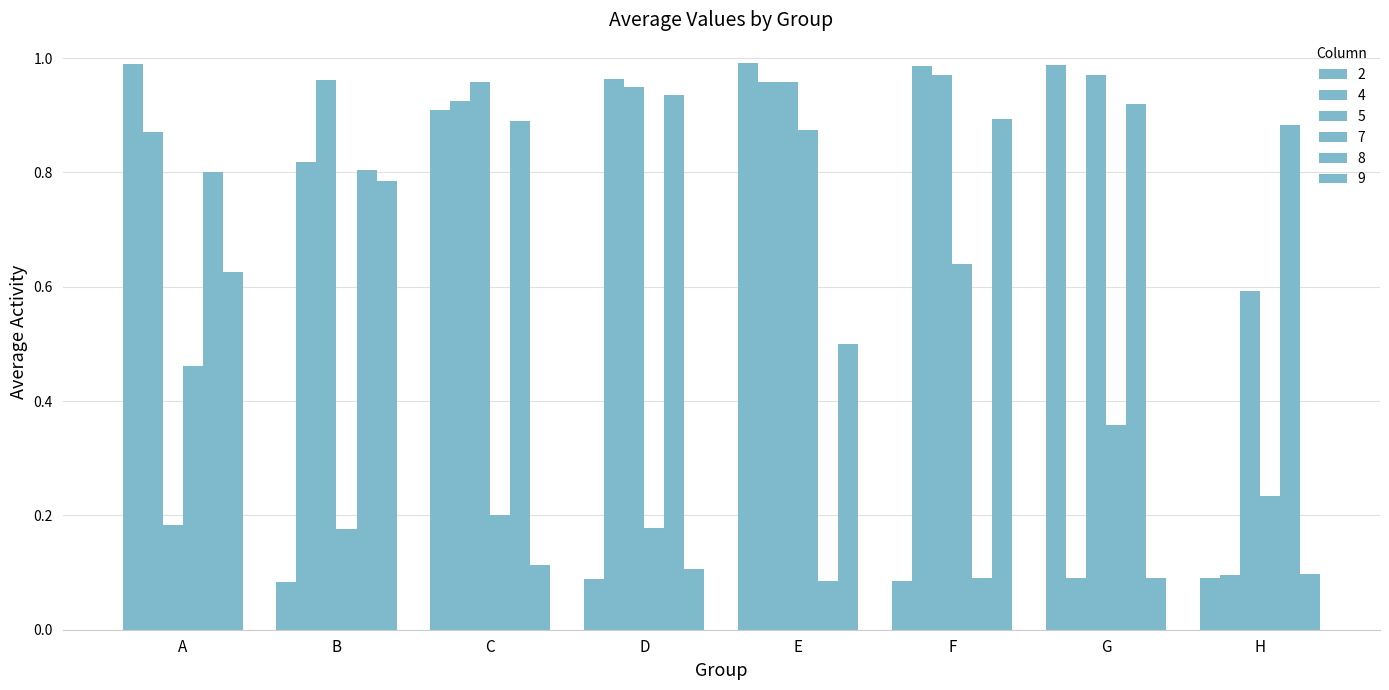

Is the value of 5 at H greater than the value of 4 at B?

No